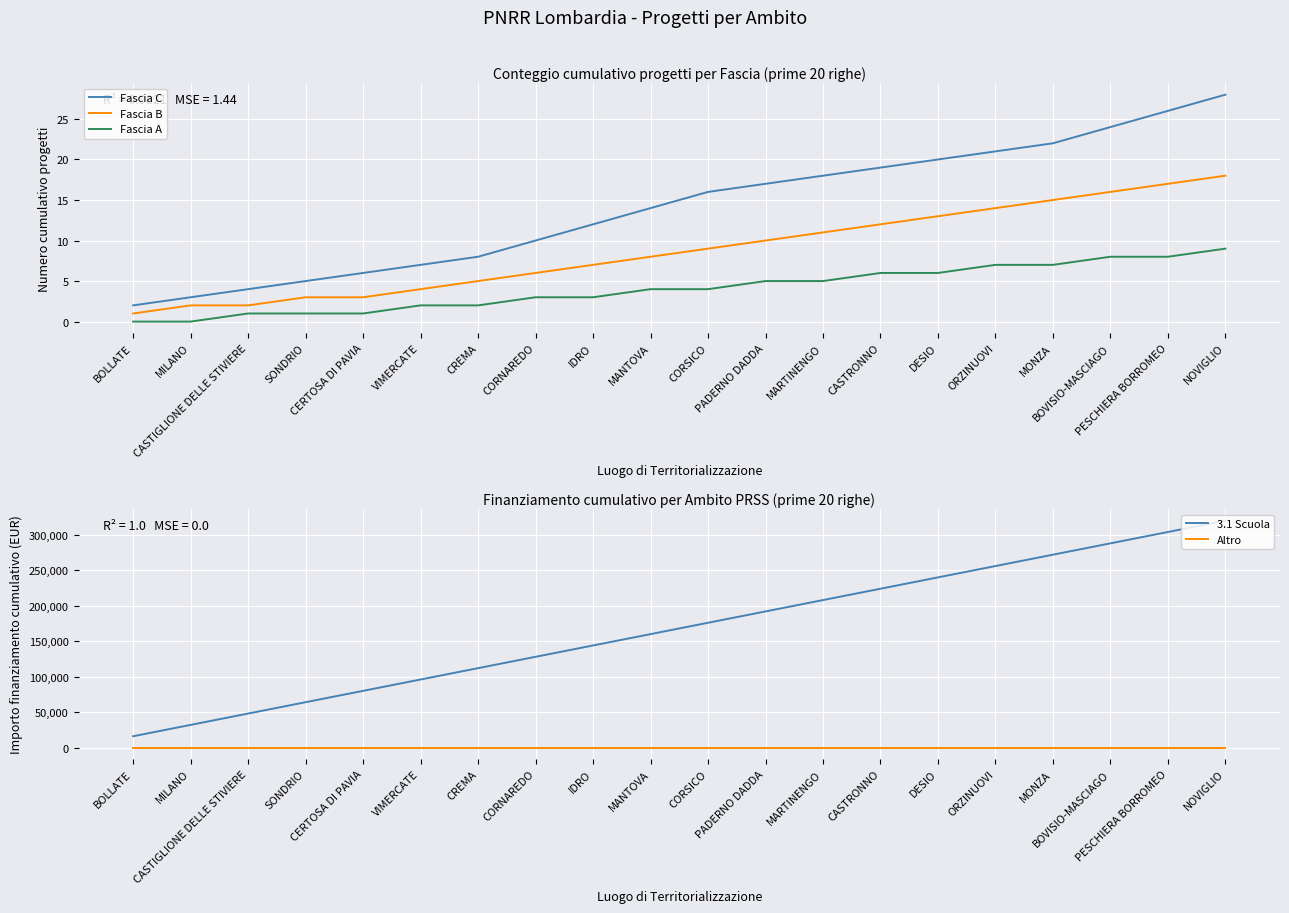

What is the greatest value displayed?

320000